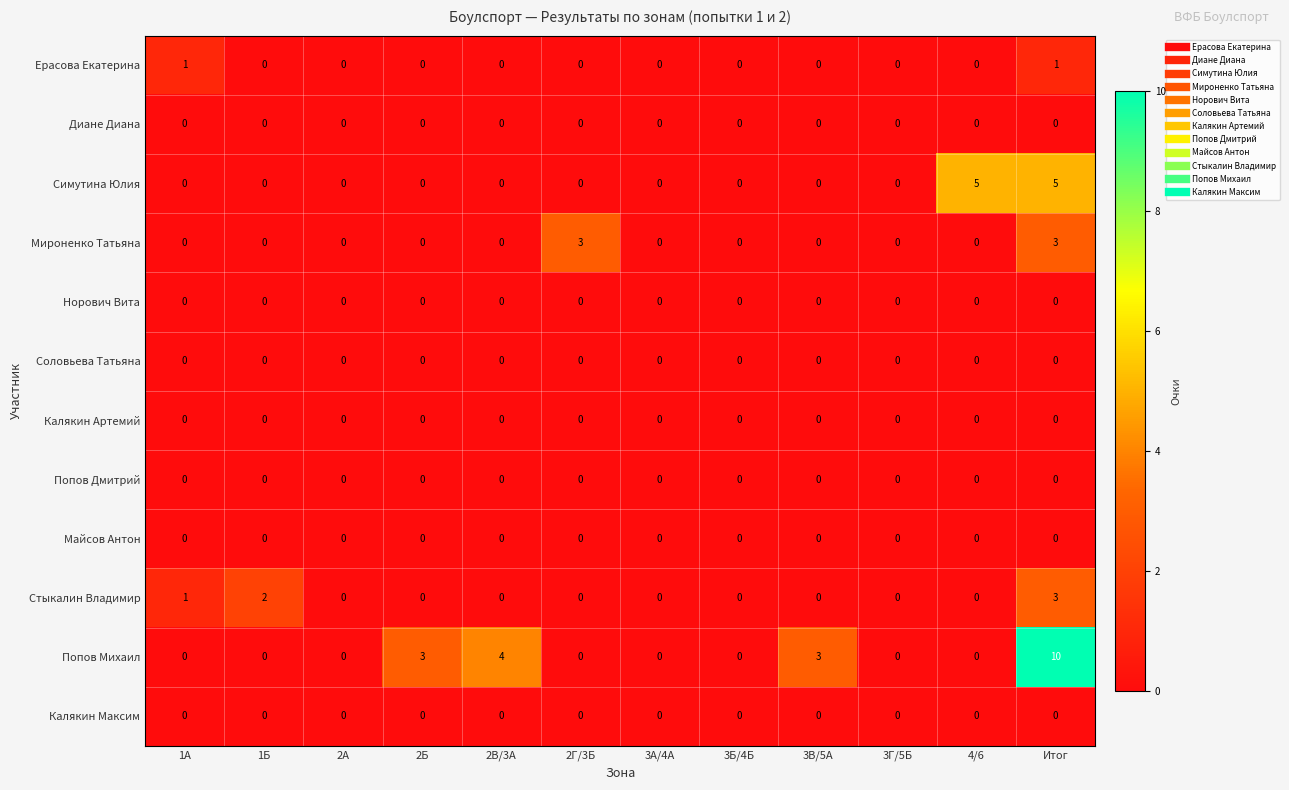

What is the difference between the highest and lowest values at 2В/3А?

4